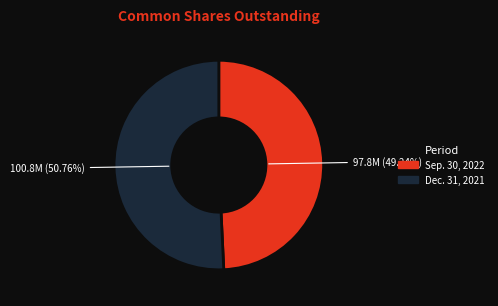

Which category has the biggest portion of the pie?

Dec. 31, 2021